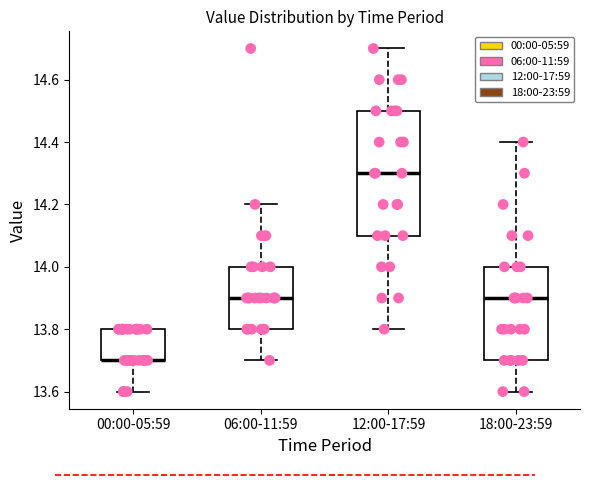

Where is the lower edge of the box for 00:00-05:59 on the y-axis? The values are not printed on the chart, so give them approximately, as read against the axis.

13.7